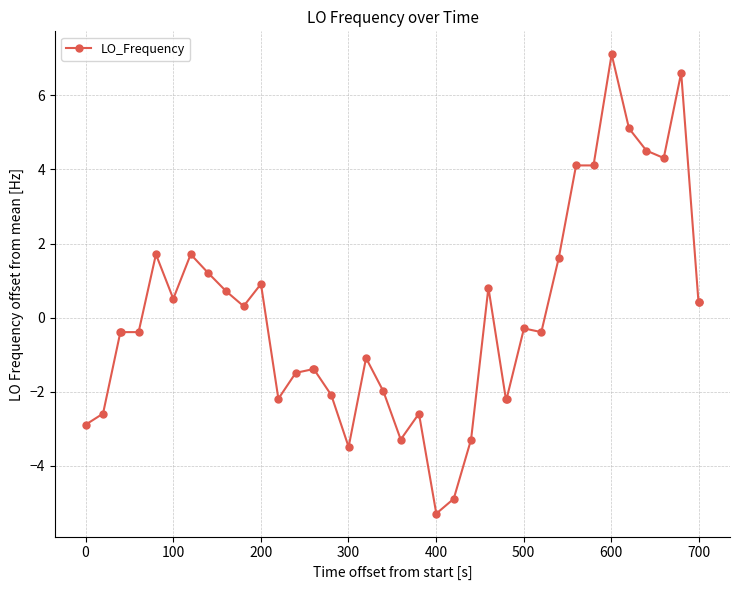

True or false: there are more than 1 points higher than both neighbors.

True